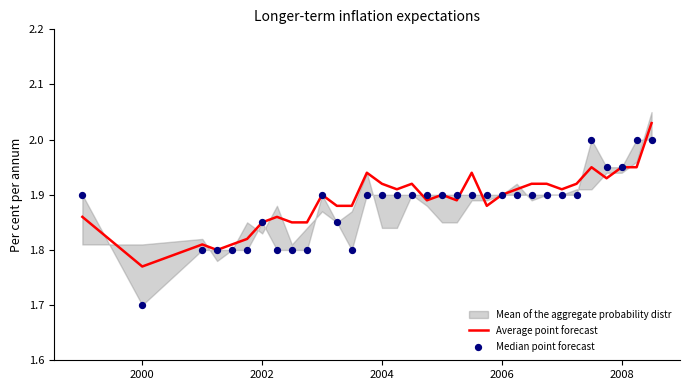

Which series has the largest total across all categories?

Average point forecast